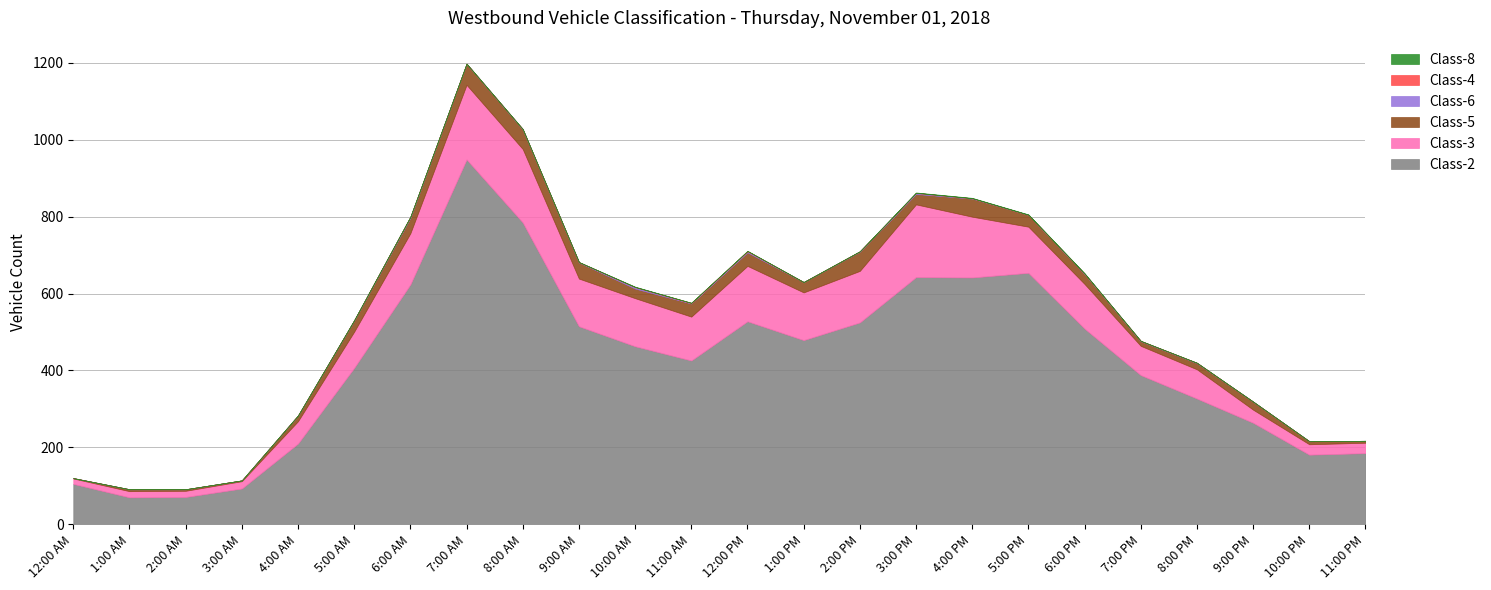

The value of Class-3 at 2:00 PM is 134. True or false?

True